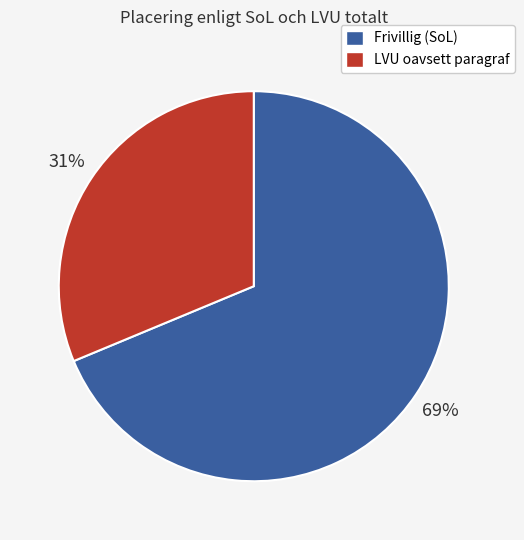

The Frivillig (SoL) slice represents 76% of the pie. True or false?

False